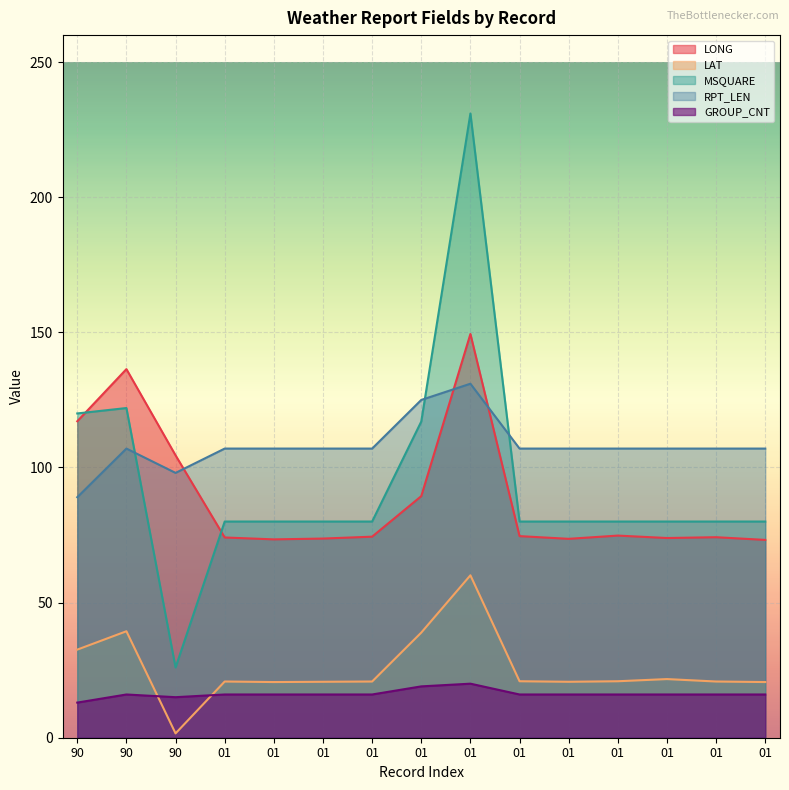

The value of LAT at 90 is 1.6. True or false?

True